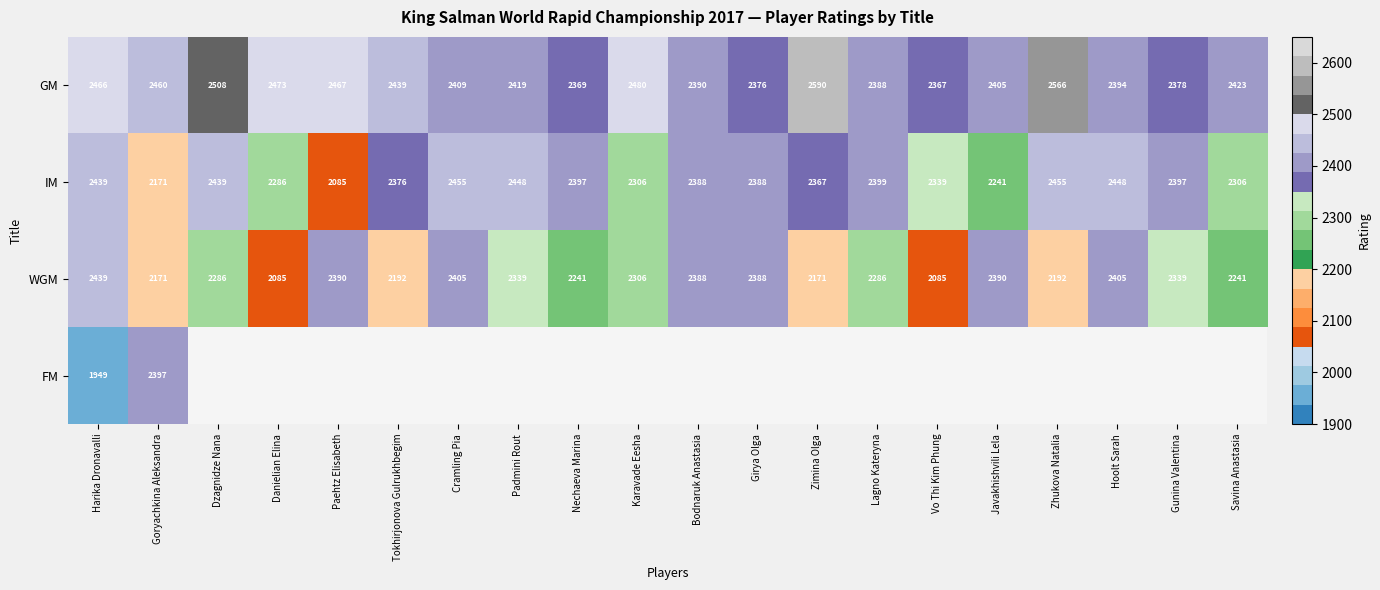

Where does the WGM series first go above 2306?

Harika Dronavalli